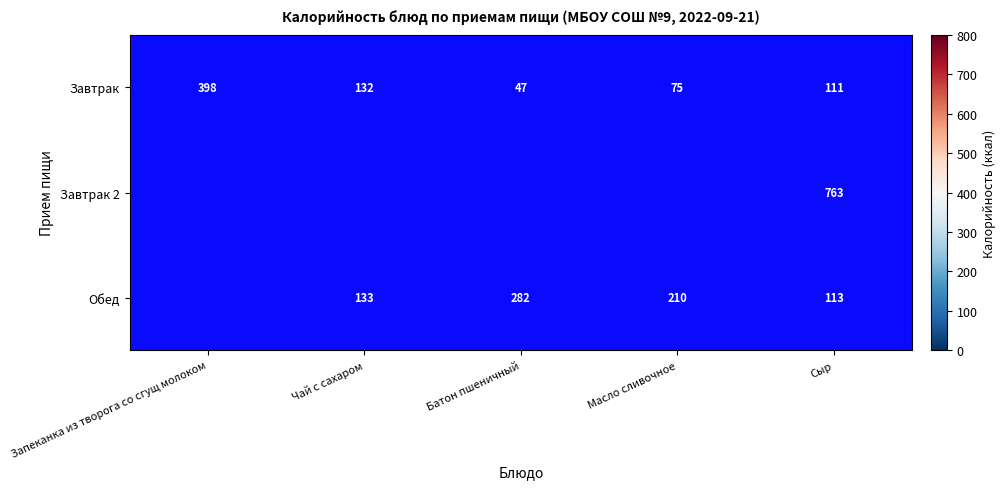

True or false: Обед has a value of 52 at Сыр.

False